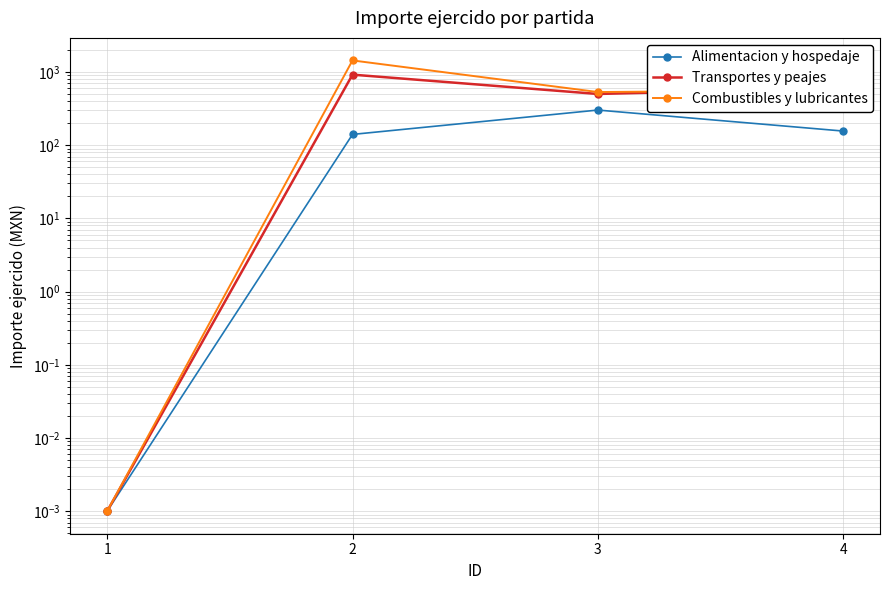

Rank the series by their average value, from lowest to highest.

Alimentacion y hospedaje, Transportes y peajes, Combustibles y lubricantes